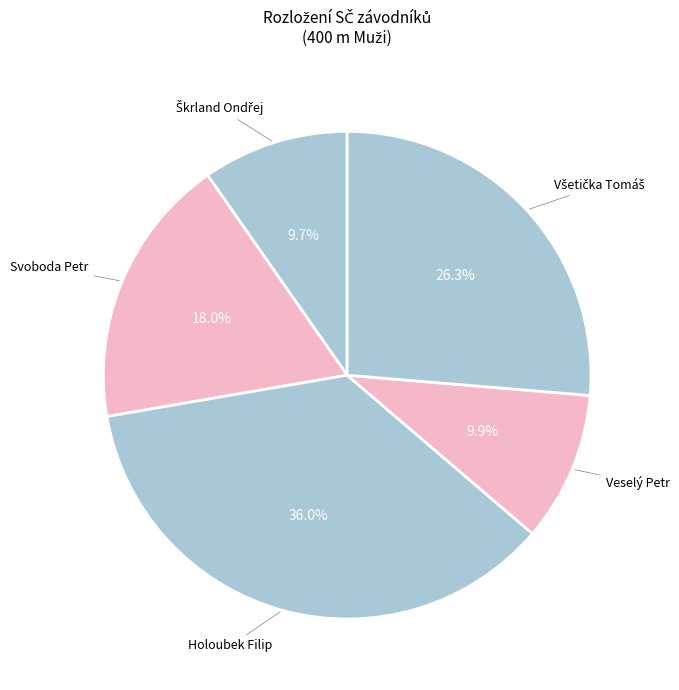

Is there a majority slice in this chart?

No